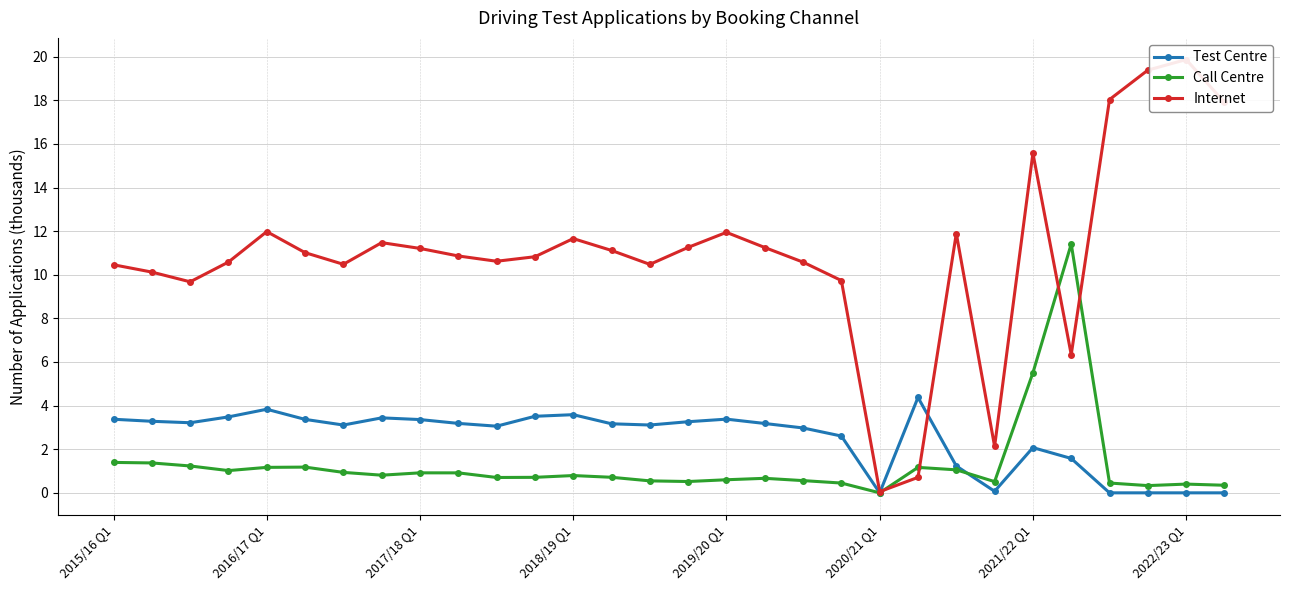

What is the difference between the maximum and minimum values in the Call Centre series?

11.4